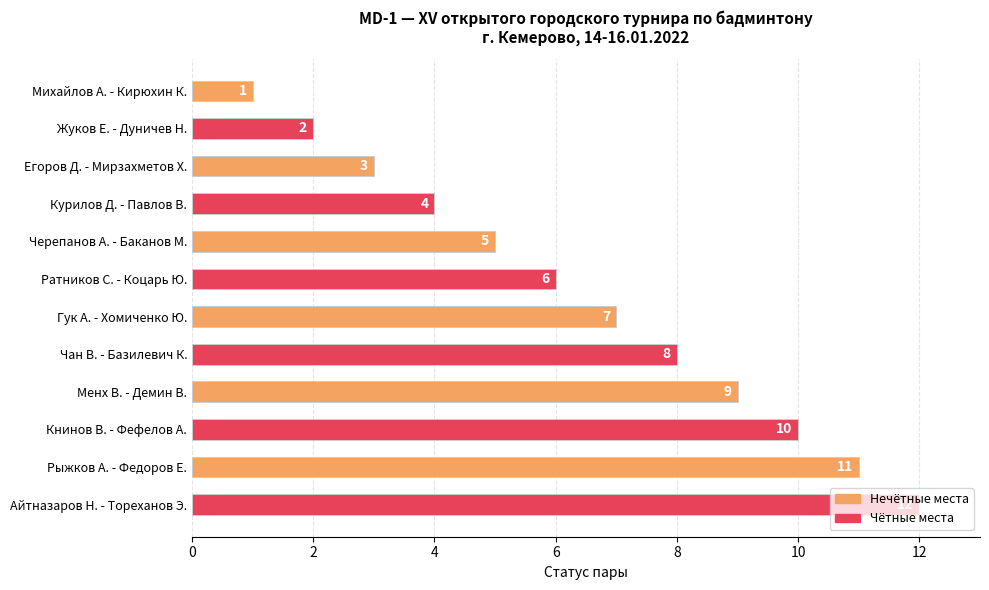

How many data points are less than 7?

6